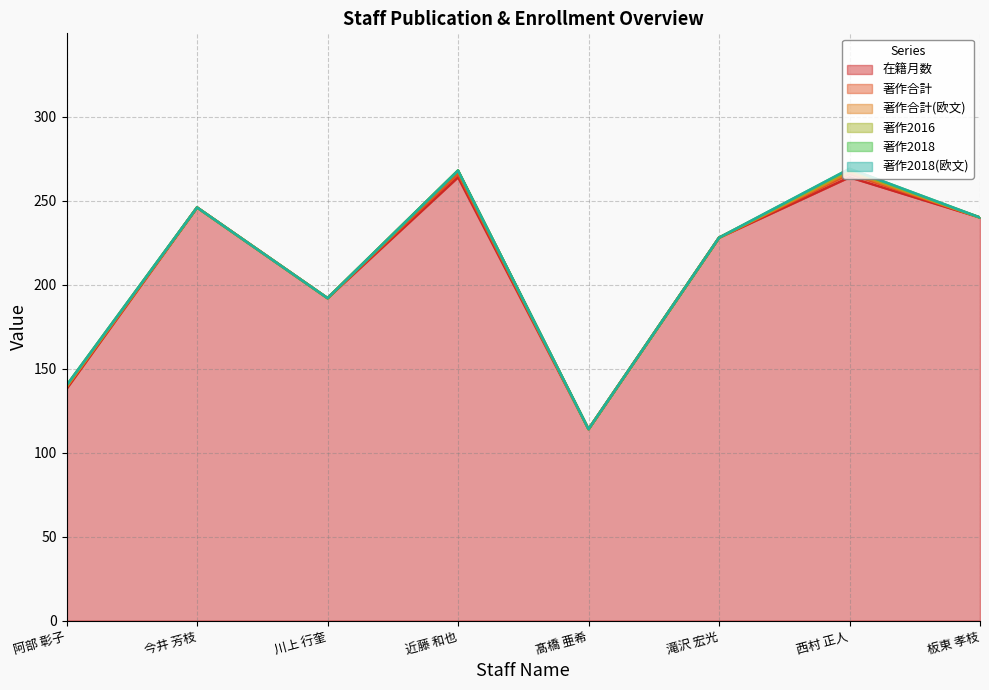

True or false: 著作2016 and 著作合計 intersect in this chart.

False